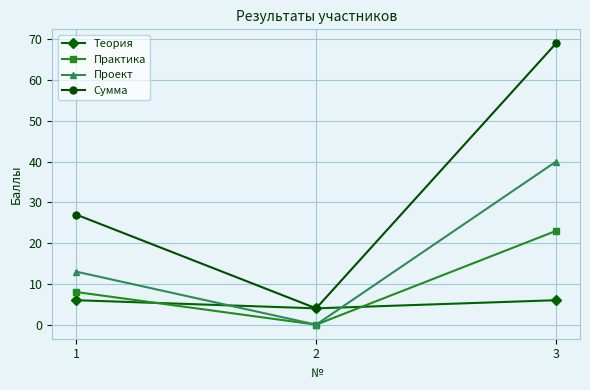

How many Сумма values are between 4 and 69?

3